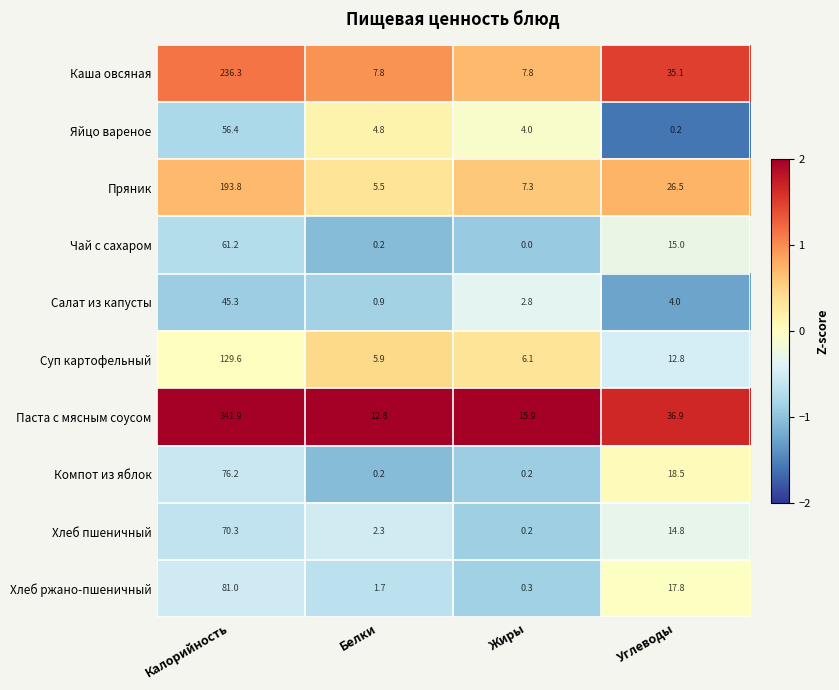

The value of Хлеб пшеничный at Белки is 3.8. True or false?

False